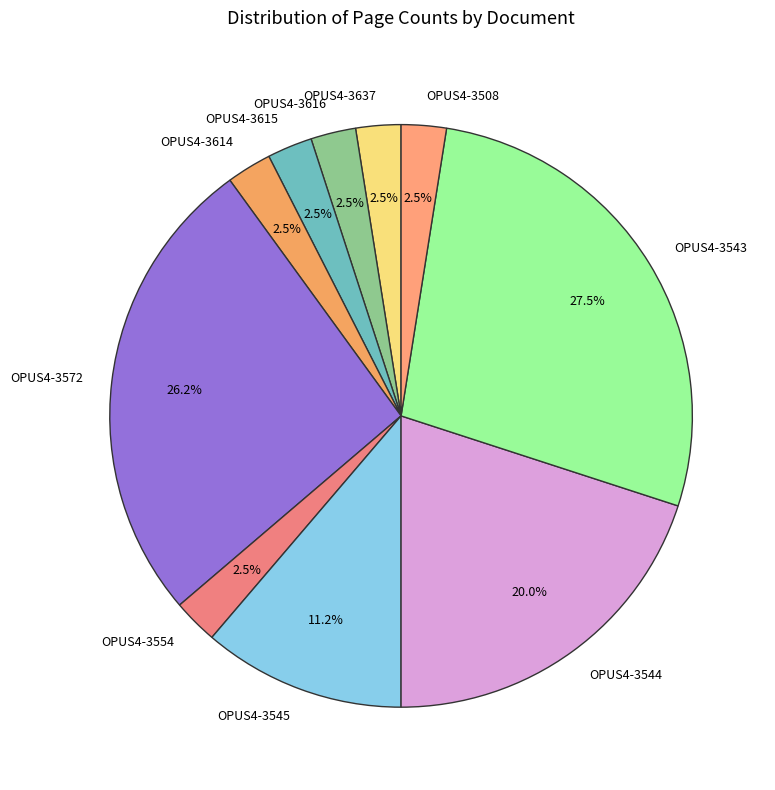

Is there any slice that represents more than half of the pie?

No